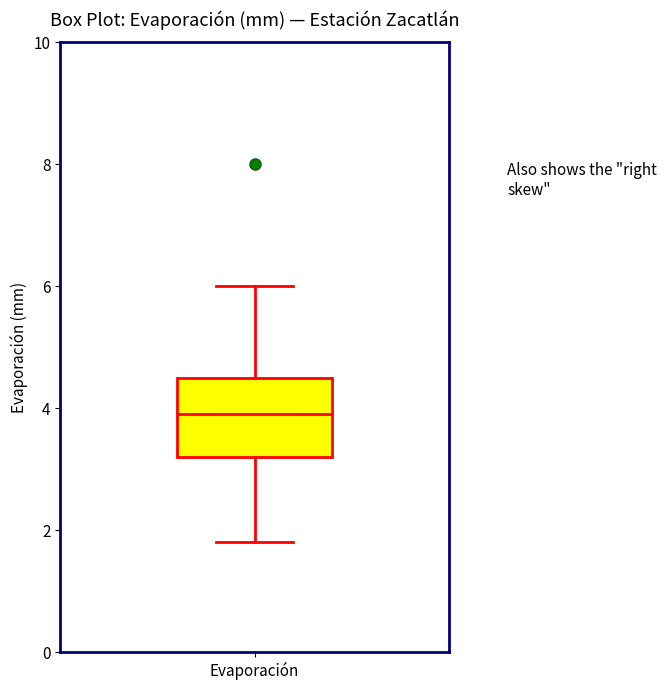

Where does the upper whisker of the box for Evaporación end on the y-axis? The values are not printed on the chart, so give them approximately, as read against the axis.

6.0